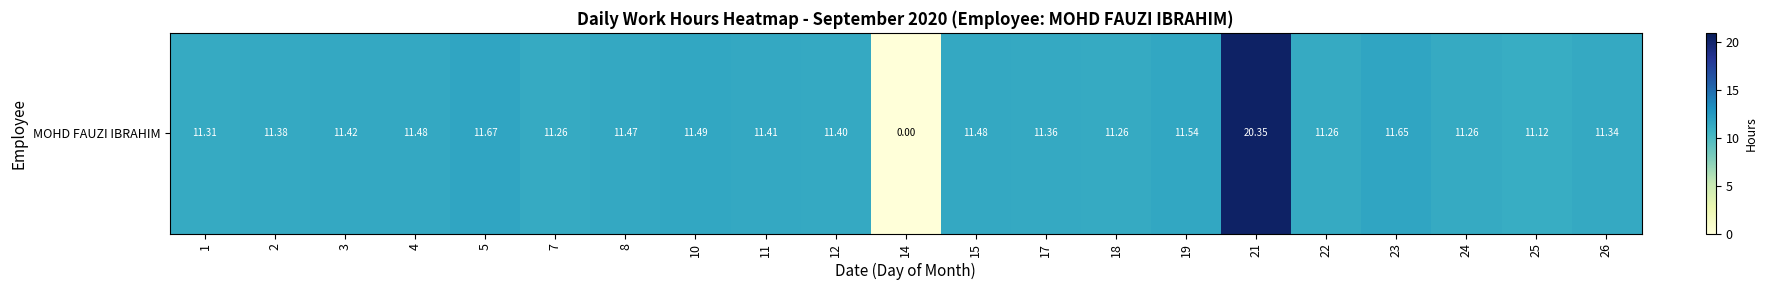

What is the sum of all values?

236.9